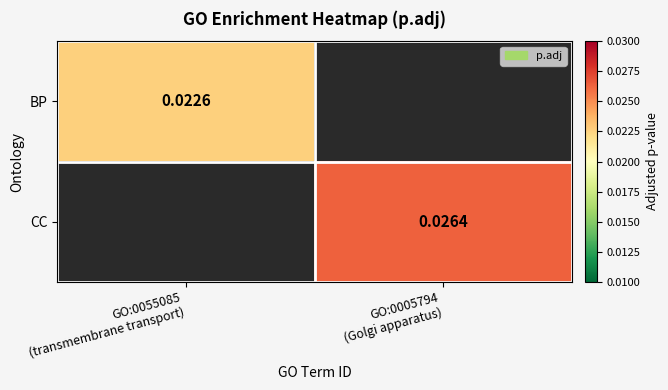

The value of BP at GO:0055085 (transmembrane transport) is 0.0. True or false?

False